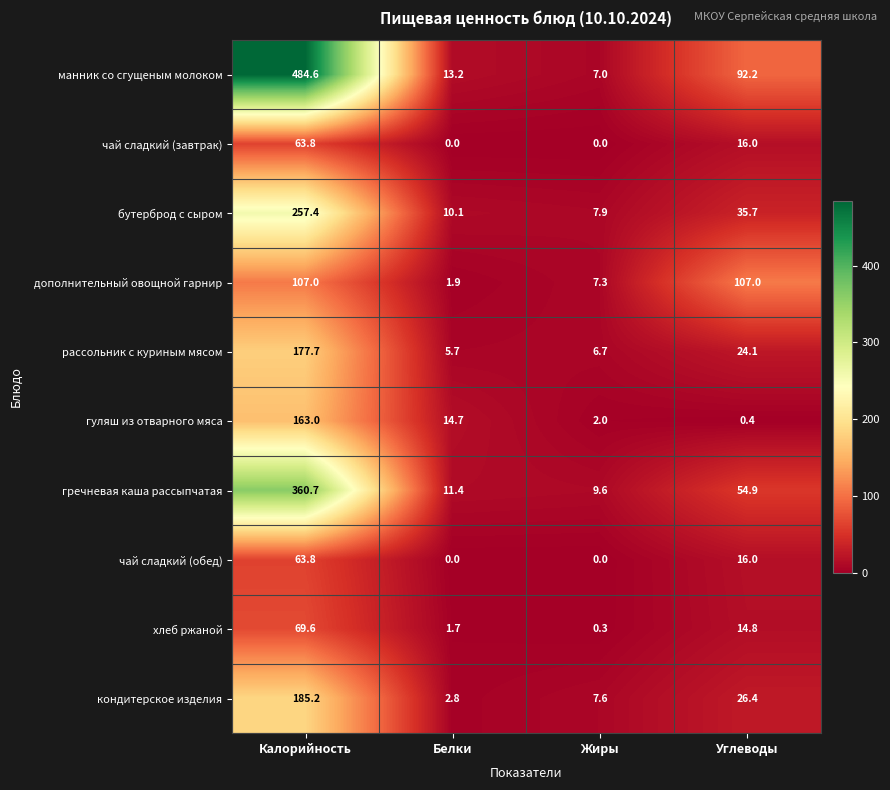

What is the sum of the хлеб ржаной values at Белки and Калорийность?

71.3